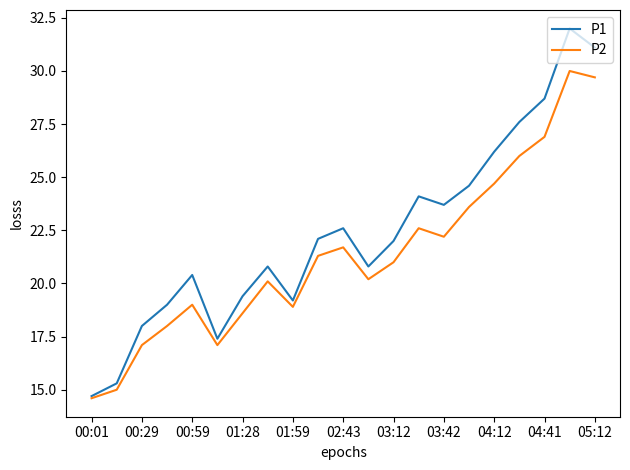

How many lines are shown in the chart?

2